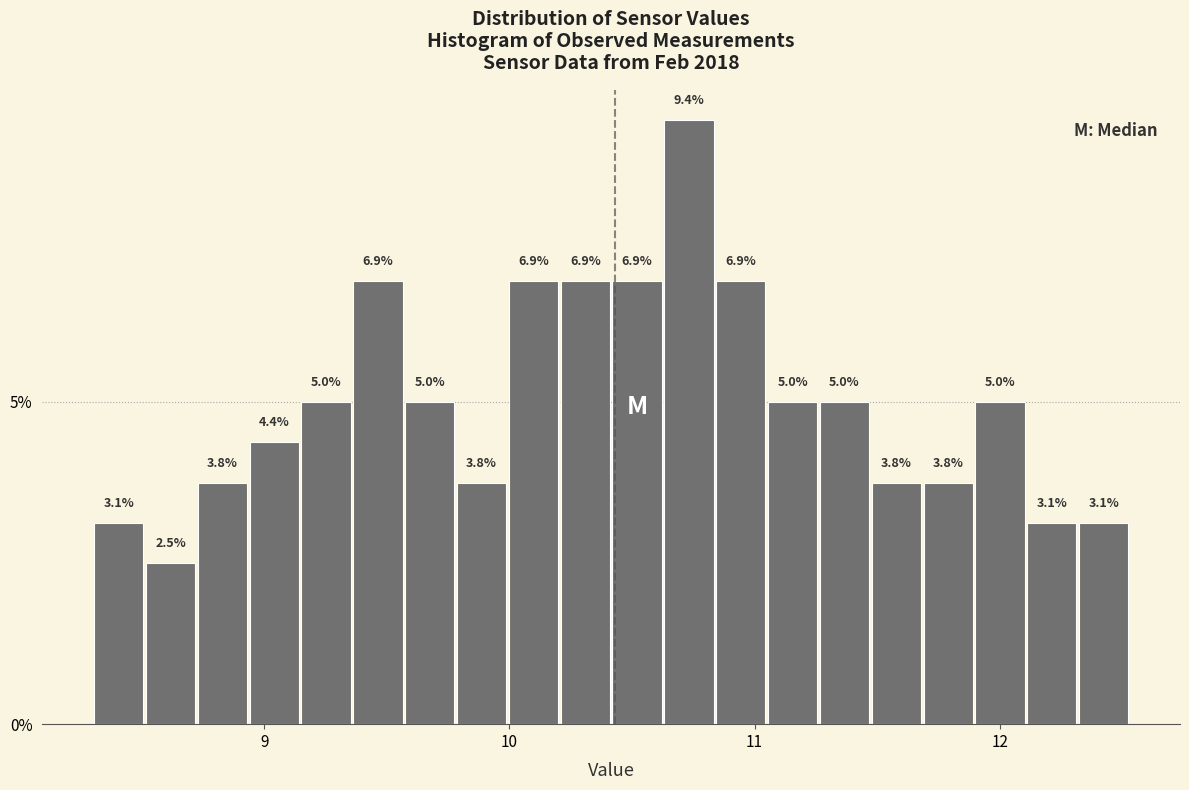

Around what value on the x-axis is the tallest bar? Give the approximate position of its centre, as read against the axis.

10.7